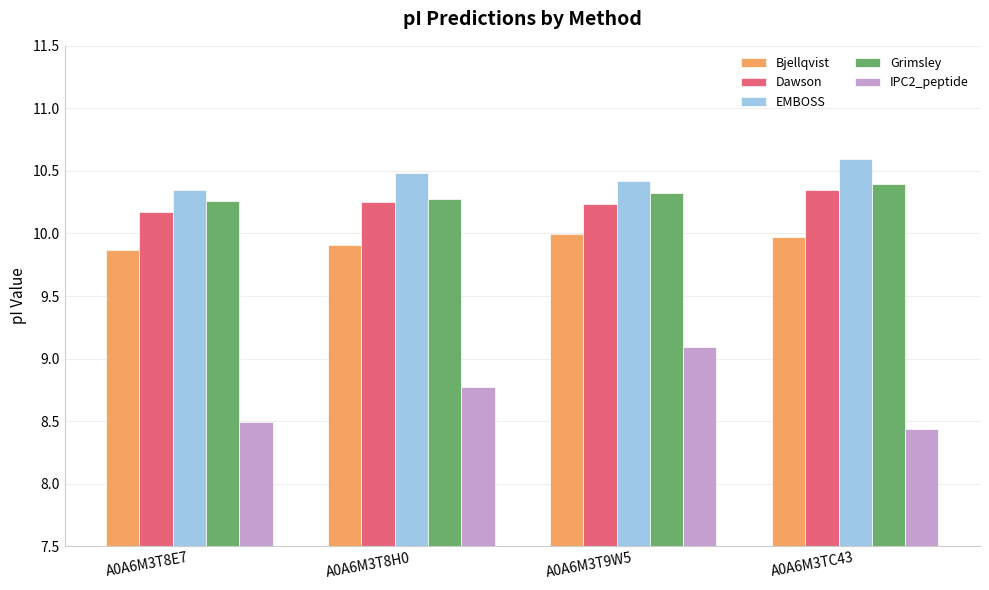

What is the approximate value of EMBOSS at A0A6M3TC43?

10.6